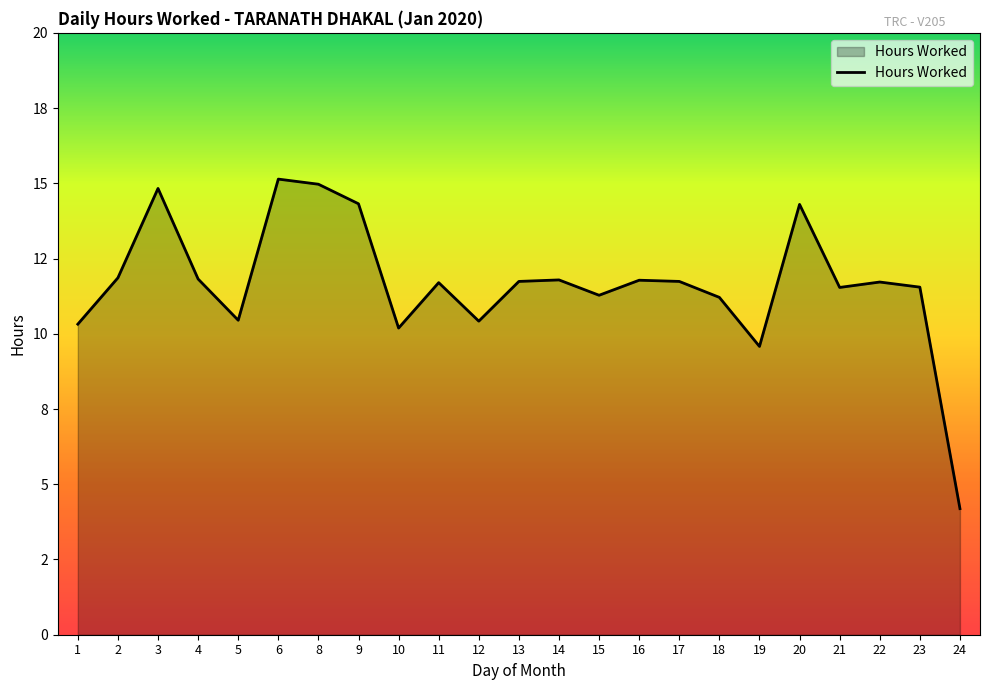

Does the chart display data point markers on the line(s)?

No